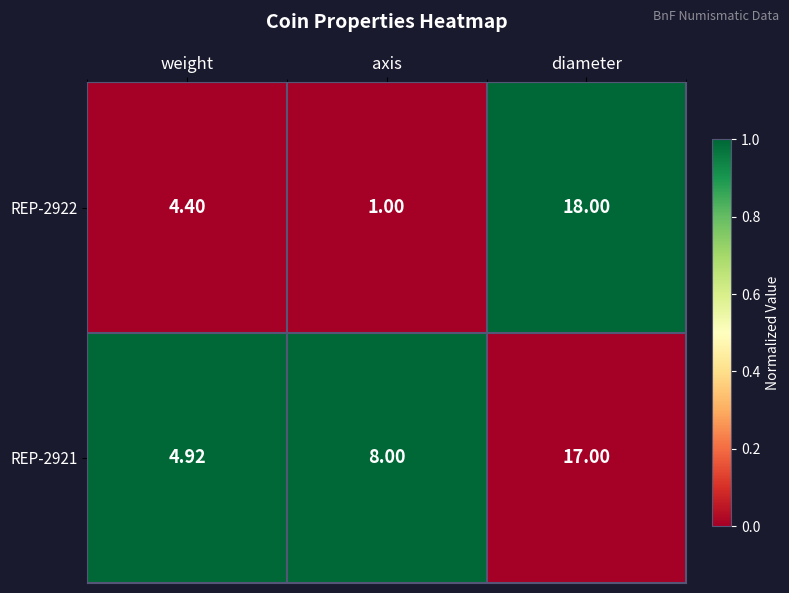

Which series has the widest spread of values?

REP-2922